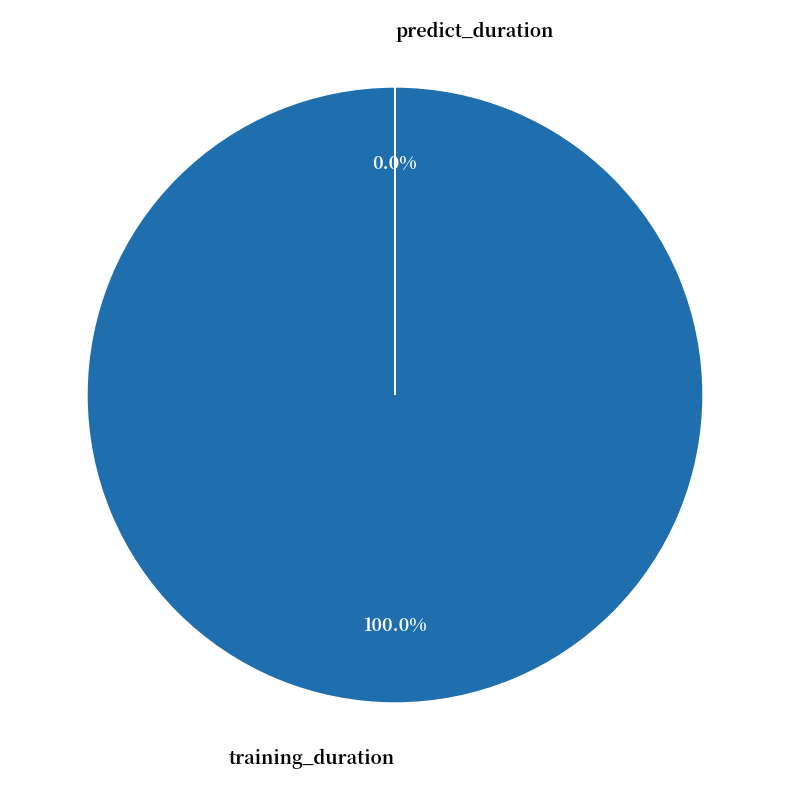

Which has a higher value, training_duration or predict_duration?

training_duration